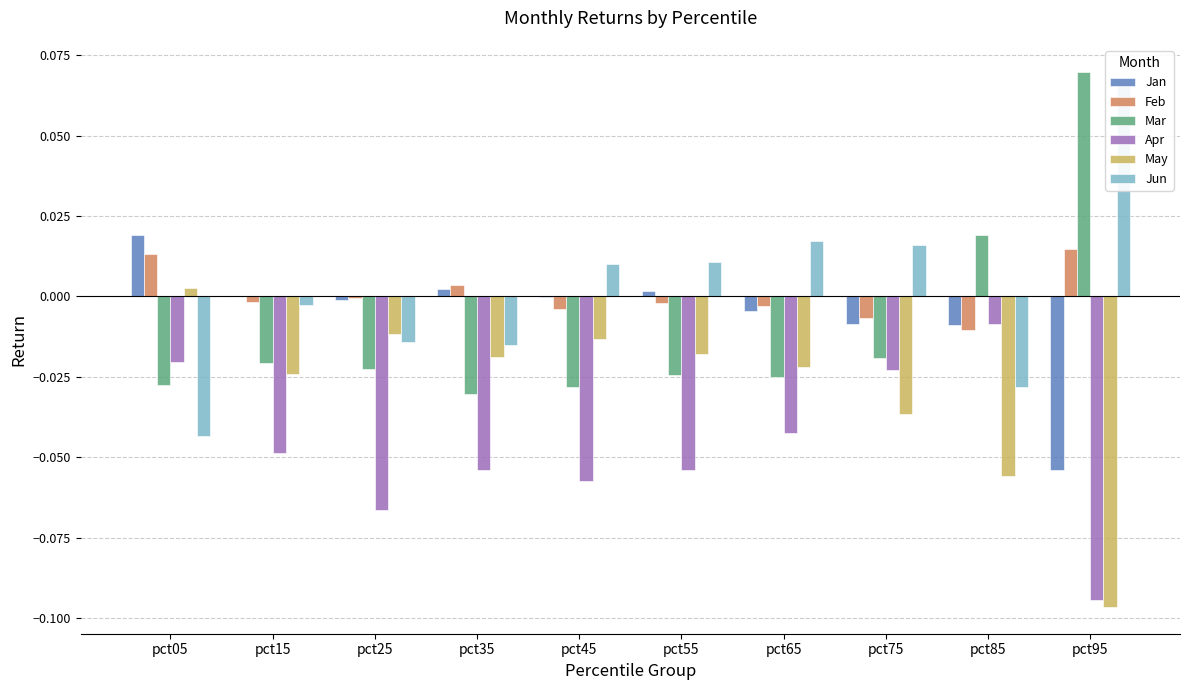

The value of May at pct45 is -0.0. True or false?

False